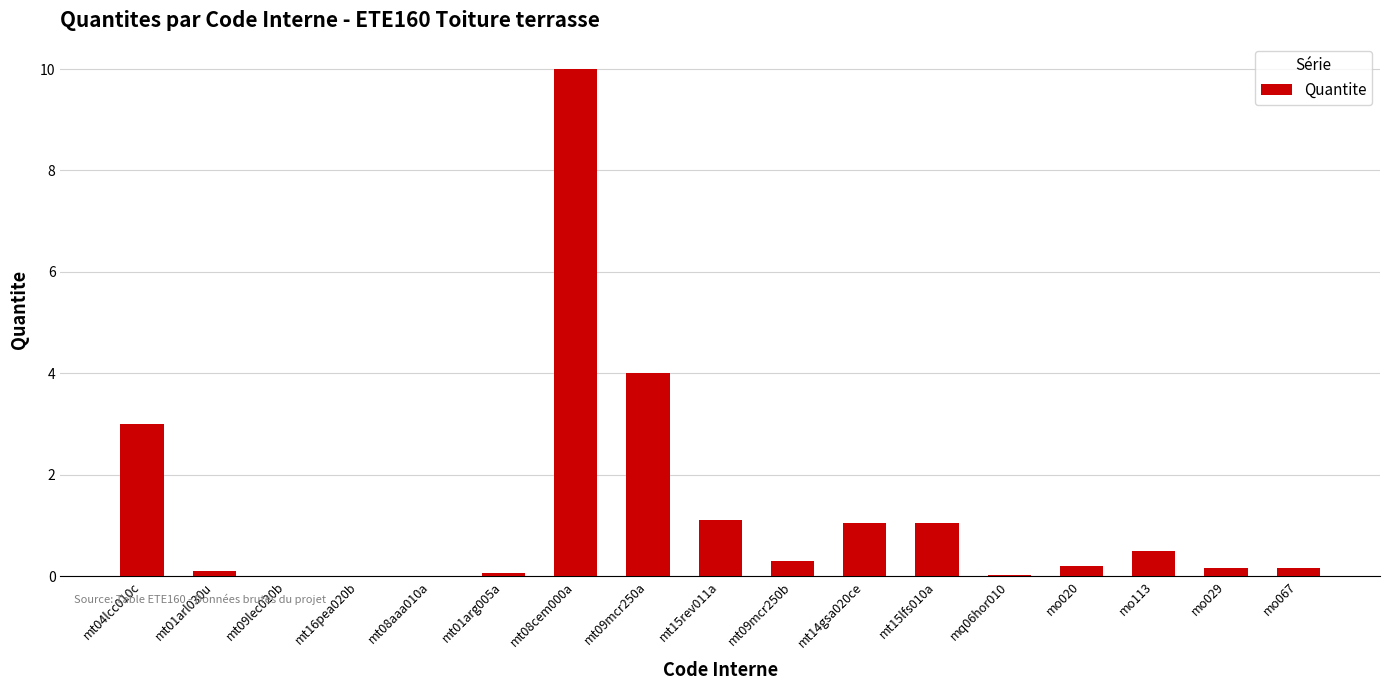

What is the approximate value at mt15lfs010a?

1.1